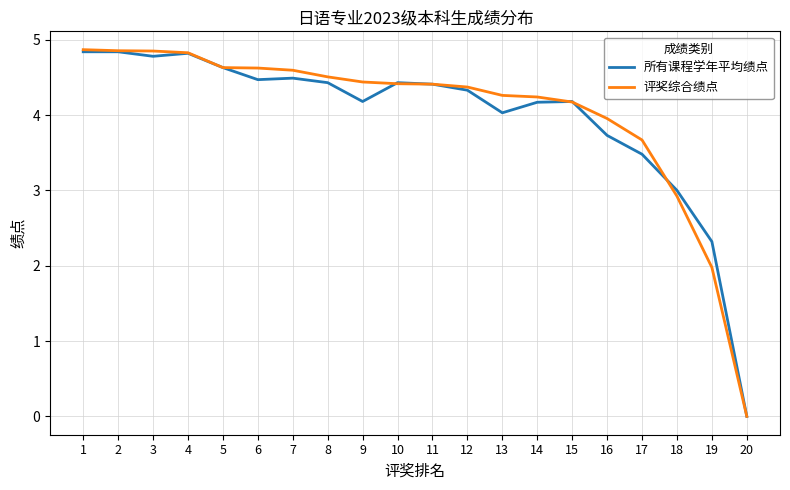

At which label does 所有课程学年平均绩点 first exceed 4?

1